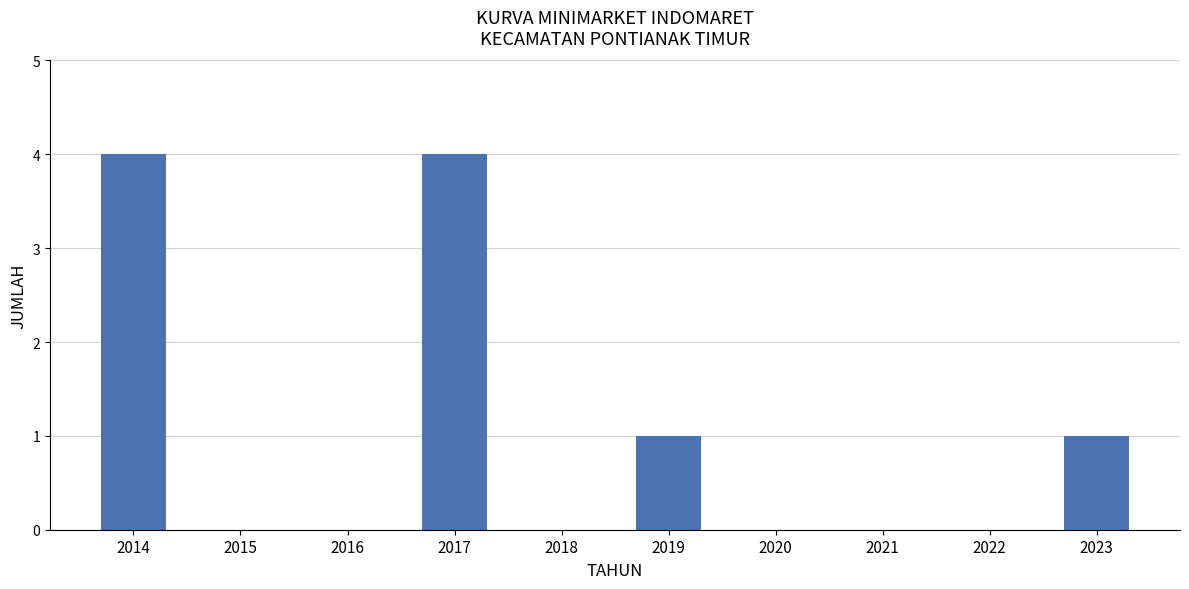

The value at 2020 is 0. True or false?

True